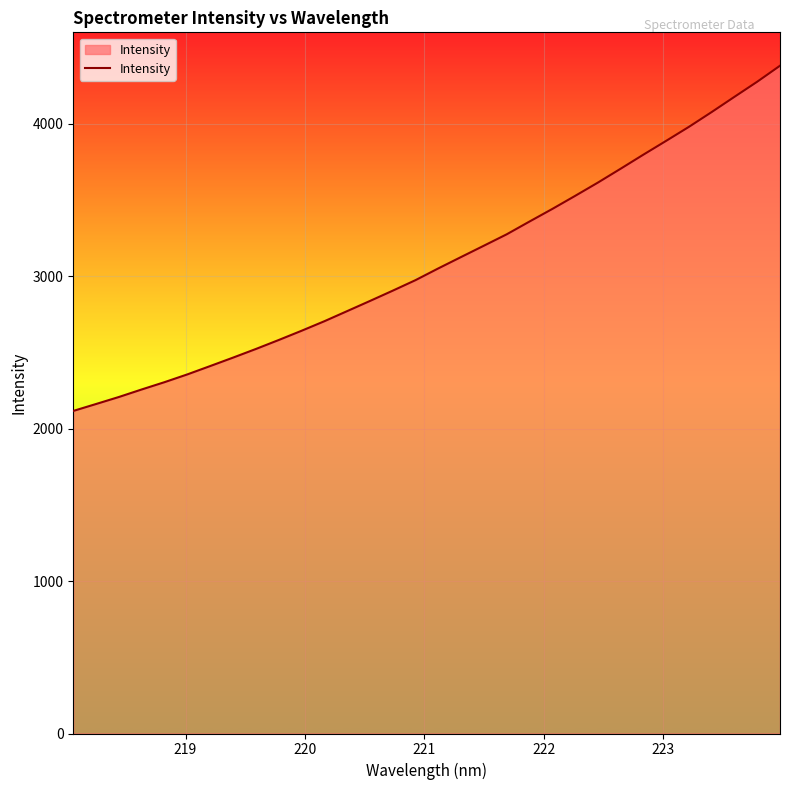

What is the greatest value displayed?

4382.4